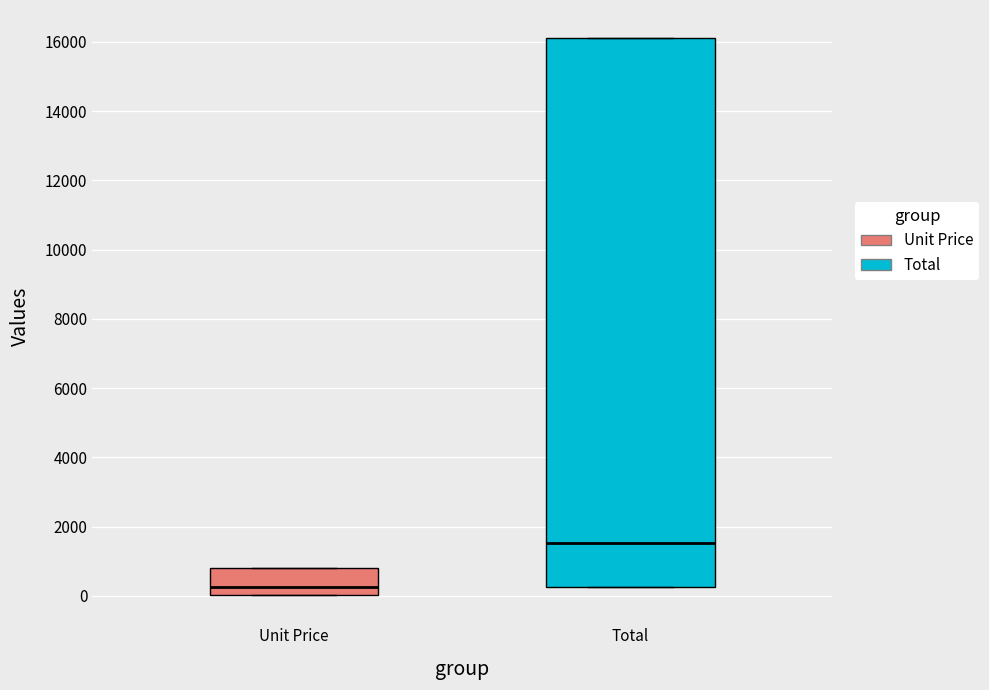

Reading left to right, read every box against the y-axis: the position of its median line, the range the box covers, and the ends of its whiskers. The values are not printed on the chart, so give them approximately, as read against the axis.

Unit Price: median 200, box 0 to 800, whiskers 0 to 800
Total: median 1600, box 200 to 16200, whiskers 200 to 16200